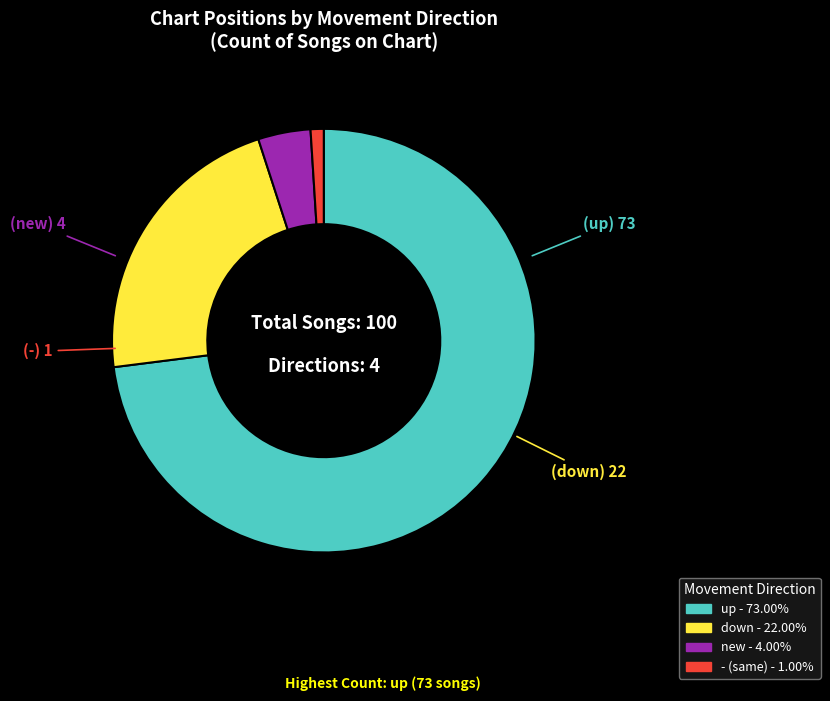

Which category accounts for the majority?

up